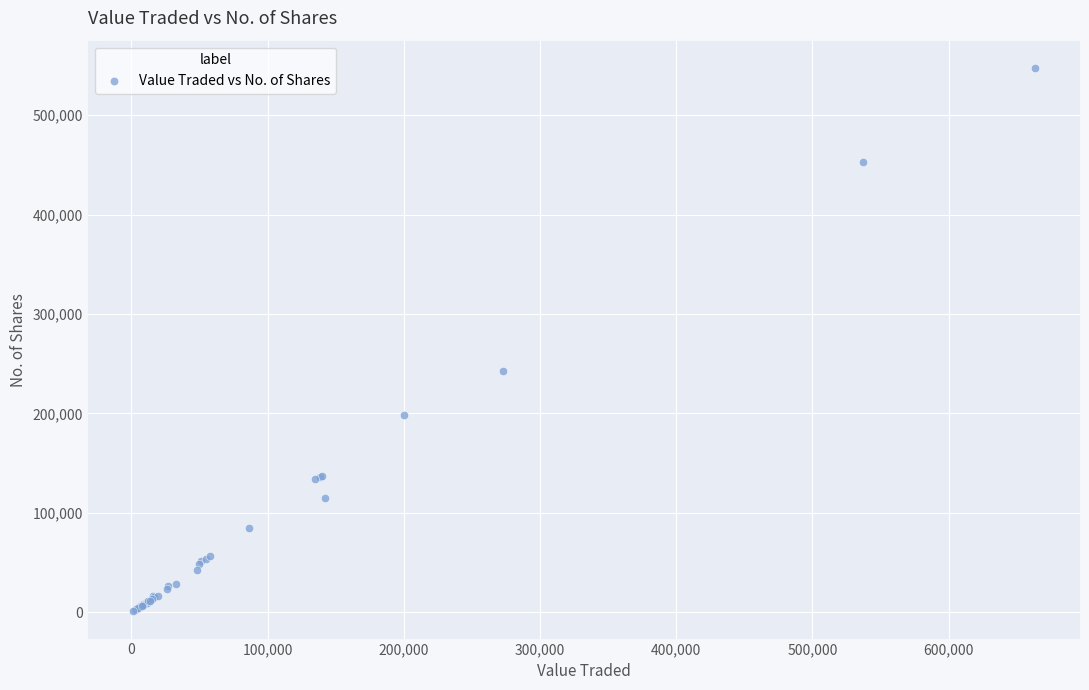

What Y value in the scatter plot is closest to 274244?

242682